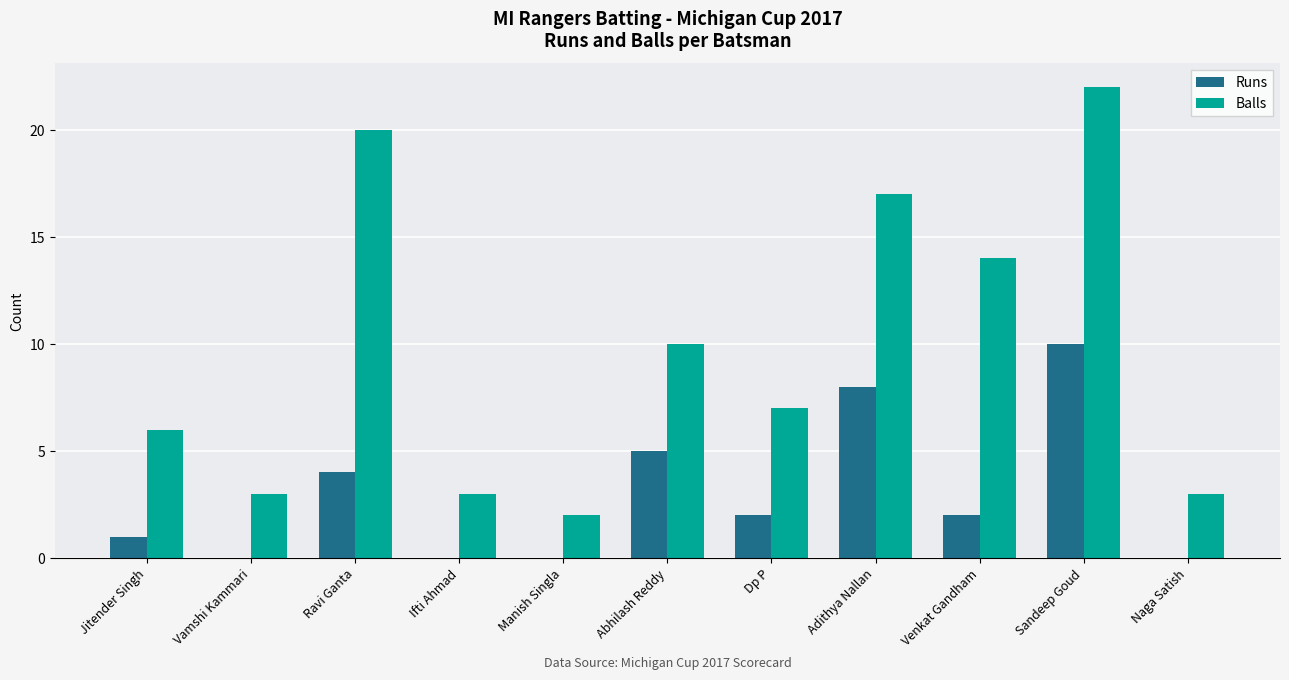

What is the maximum value shown in the chart?

22